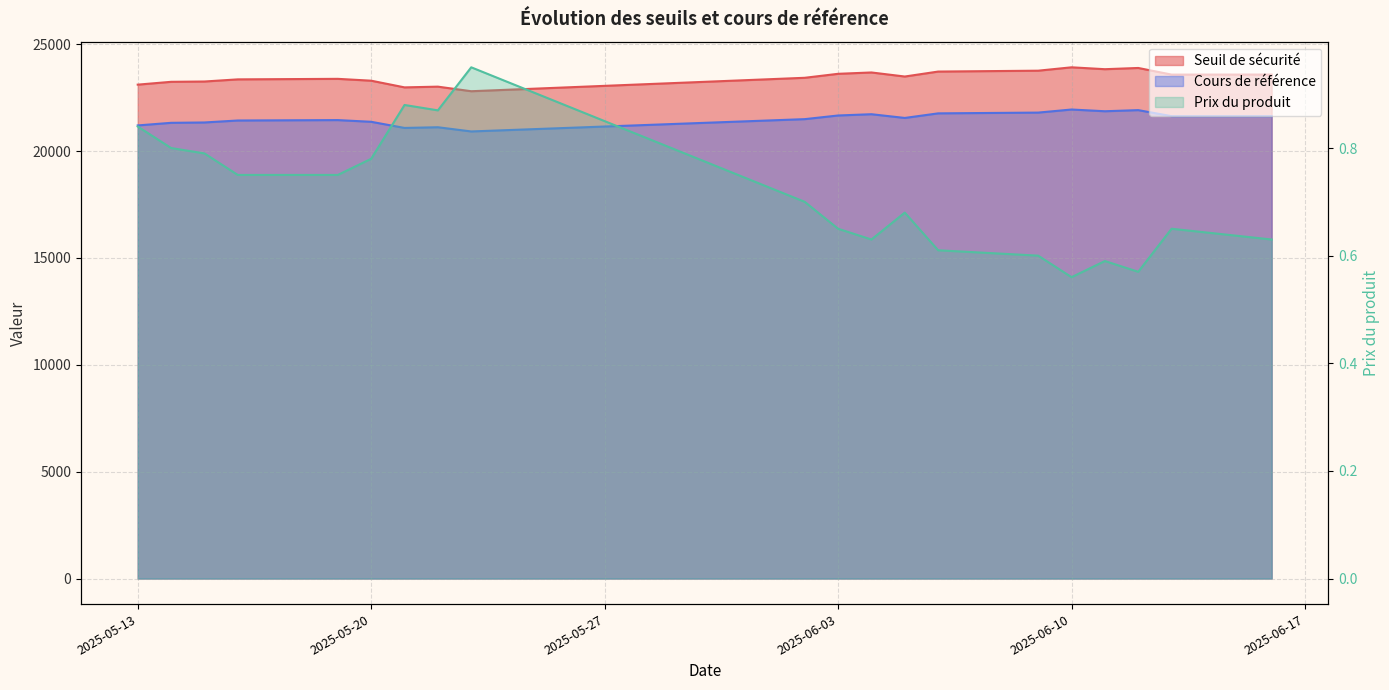

Reading left to right, what are all the values shown in this chart?

Seuil de sécurité: 2025-06-16=23577.2	2025-06-13=23575.2	2025-06-12=23885.5	2025-06-11=23828.1	2025-06-10=23916.5	2025-06-09=23758.4	2025-06-06=23717.3	2025-06-05=23485.4	2025-06-04=23675.2	2025-06-03=23612.2	2025-06-02=23426.0	2025-05-23=22797.7	2025-05-22=23011.8	2025-05-21=22977.6	2025-05-20=23290.3	2025-05-19=23376.7	2025-05-16=23352.1	2025-05-15=23252.1	2025-05-14=23237.7	2025-05-13=23105.5
Cours de référence: 2025-06-16=21631.0	2025-06-13=21631.0	2025-06-12=21913.3	2025-06-11=21860.8	2025-06-10=21941.9	2025-06-09=21797.9	2025-06-06=21761.8	2025-06-05=21547.4	2025-06-04=21721.9	2025-06-03=21662.6	2025-06-02=21491.7	2025-05-23=20915.7	2025-05-22=21112.5	2025-05-21=21080.4	2025-05-20=21367.4	2025-05-19=21447.1	2025-05-16=21427.9	2025-05-15=21335.8	2025-05-14=21319.2	2025-05-13=21197.7
Prix du produit: 2025-06-16=0.6	2025-06-13=0.7	2025-06-12=0.6	2025-06-11=0.6	2025-06-10=0.6	2025-06-09=0.6	2025-06-06=0.6	2025-06-05=0.7	2025-06-04=0.6	2025-06-03=0.7	2025-06-02=0.7	2025-05-23=0.9	2025-05-22=0.9	2025-05-21=0.9	2025-05-20=0.8	2025-05-19=0.8	2025-05-16=0.8	2025-05-15=0.8	2025-05-14=0.8	2025-05-13=0.8